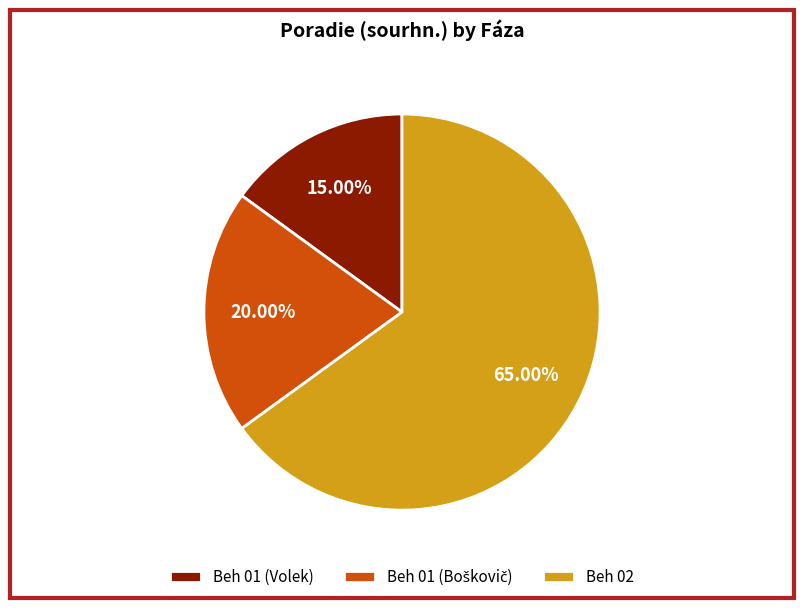

Which has a higher value, Beh 01 (Volek) or Beh 02?

Beh 02